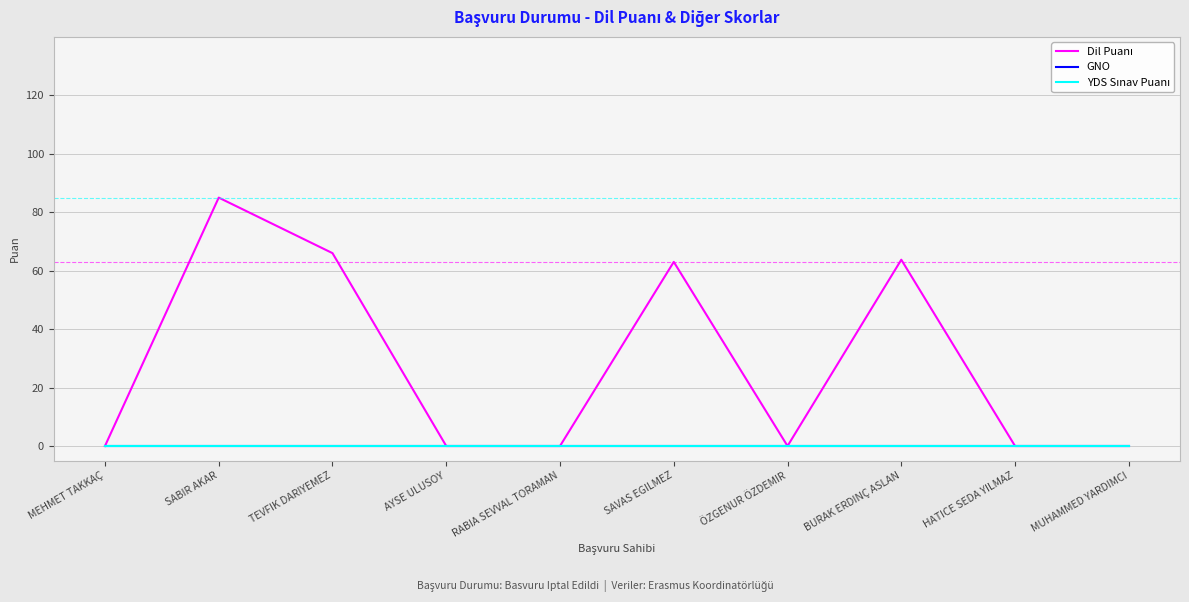

What is the label of the 3rd point from the left?

TEVFIK DARIYEMEZ